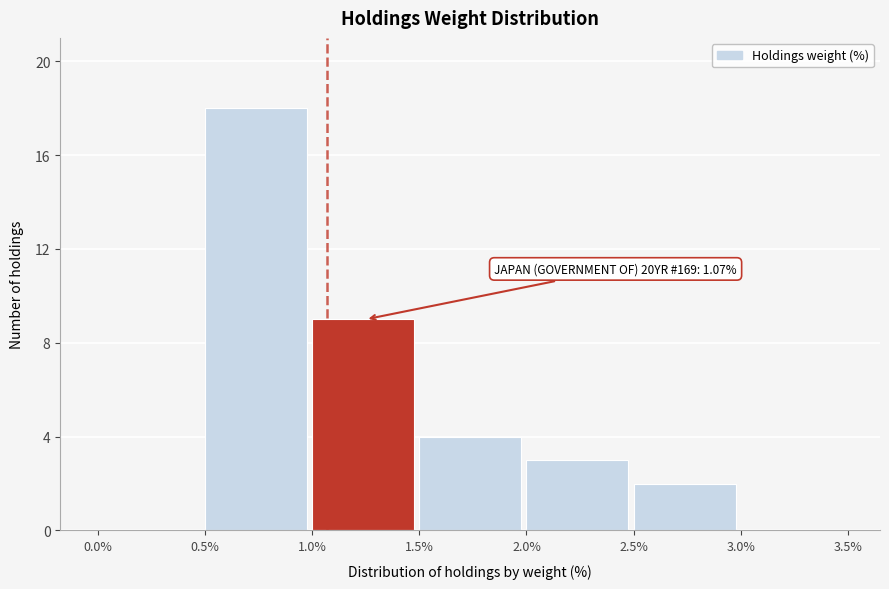

Over which range of the x-axis is the bar tallest?

0.5% to 1.0%